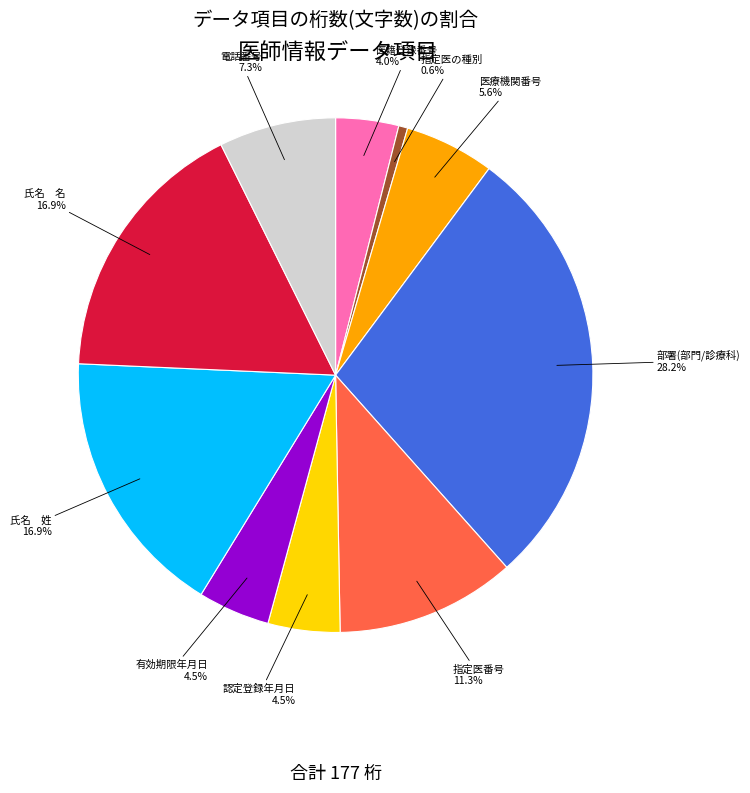

What percentage do 認定登録年月日 and 医籍登録番号 together represent?

8.5%